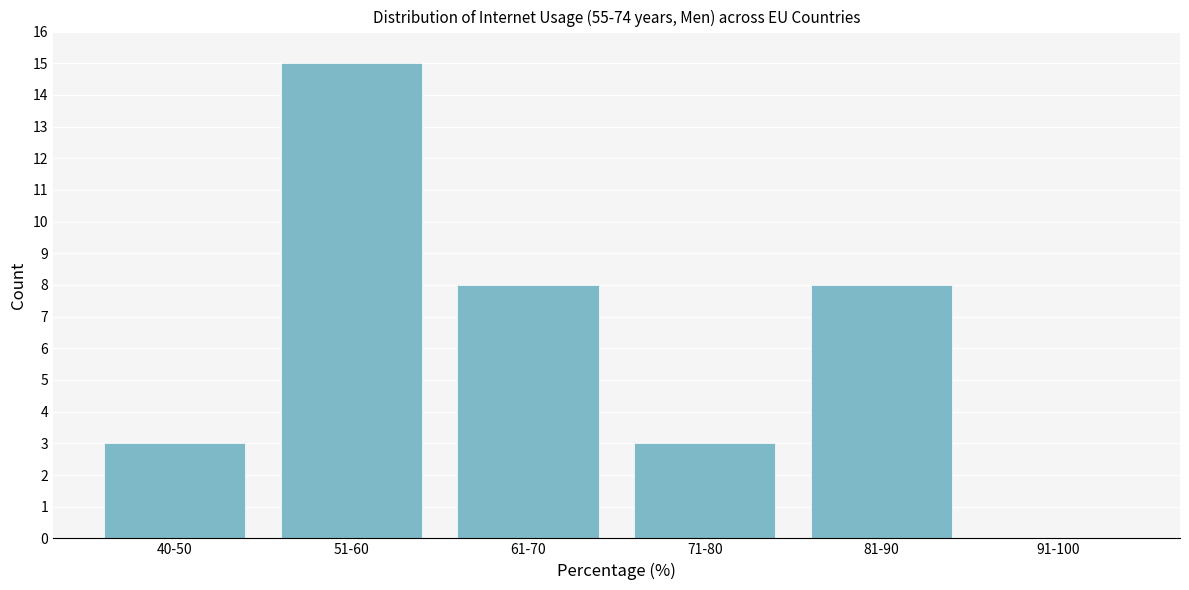

Reading right to left, transcribe all the data shown in this chart.

91-100=0	81-90=8	71-80=3	61-70=8	51-60=15	40-50=3